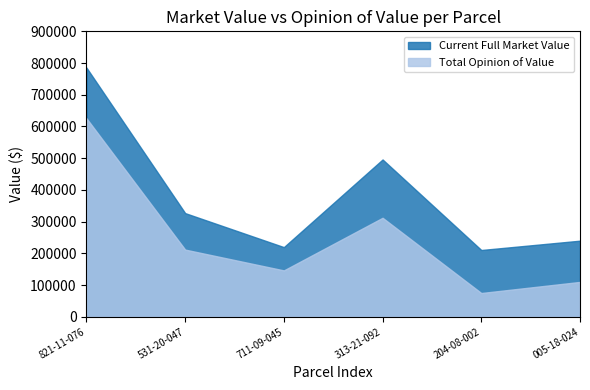

Between 005-18-024 and 821-11-076, which is larger?

821-11-076